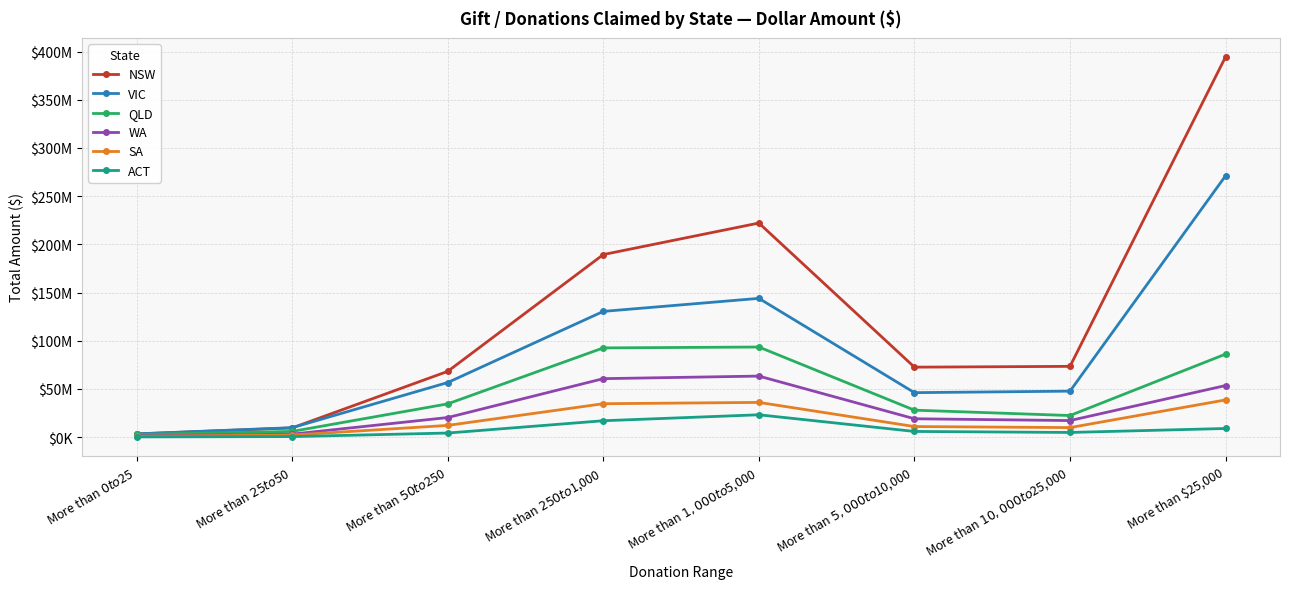

Is this an area chart (filled region under the line)?

No